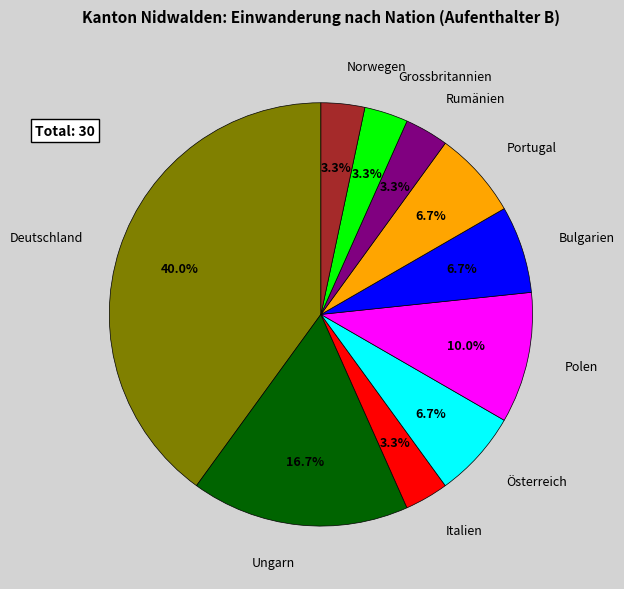

Count the number of slices in the pie.

10